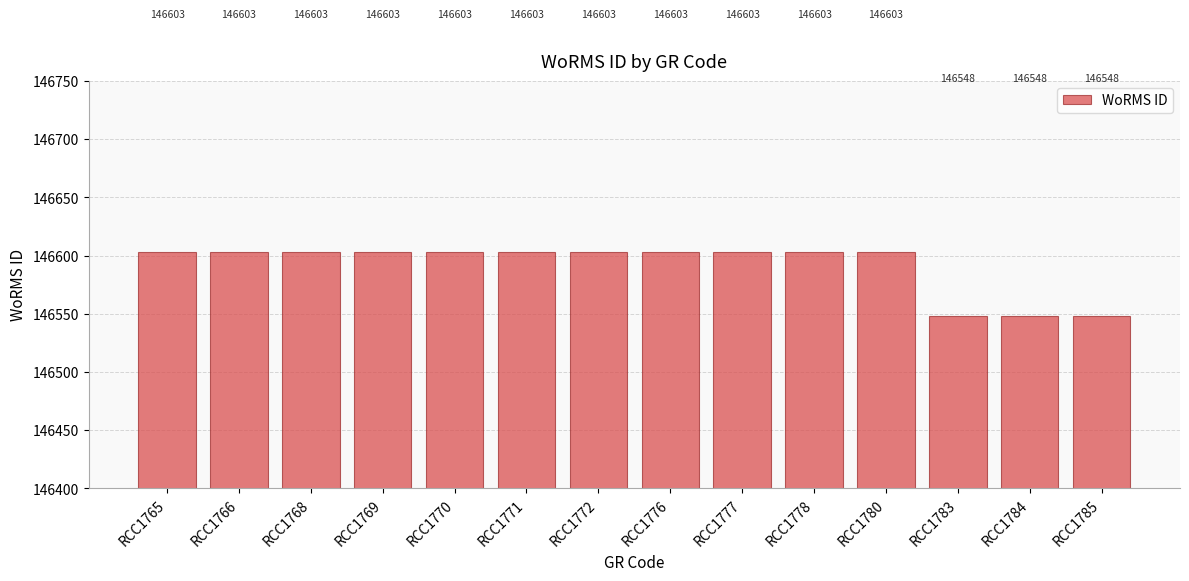

What is the change in value from RCC1770 to RCC1785?

-55